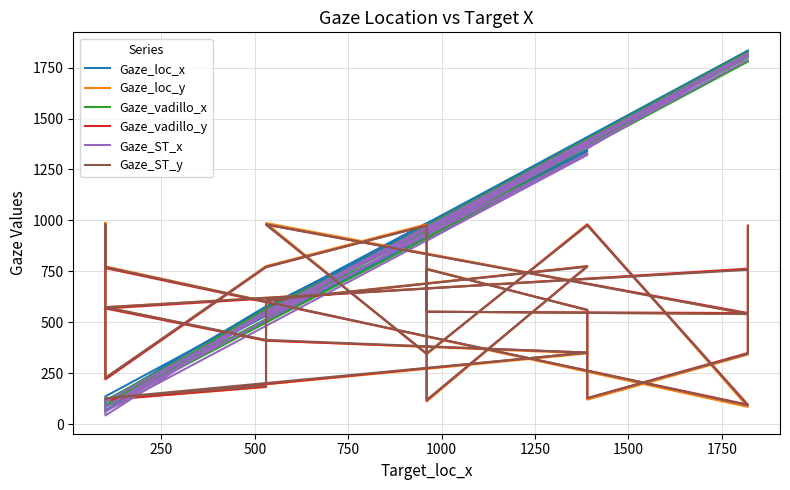

How many lines are shown in the chart?

6